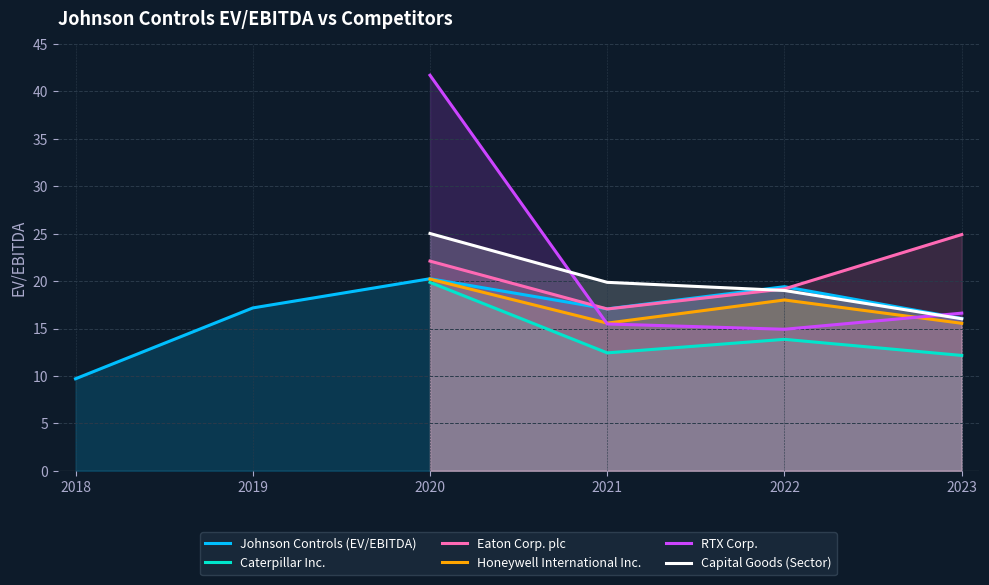

How many lines are shown in the chart?

6